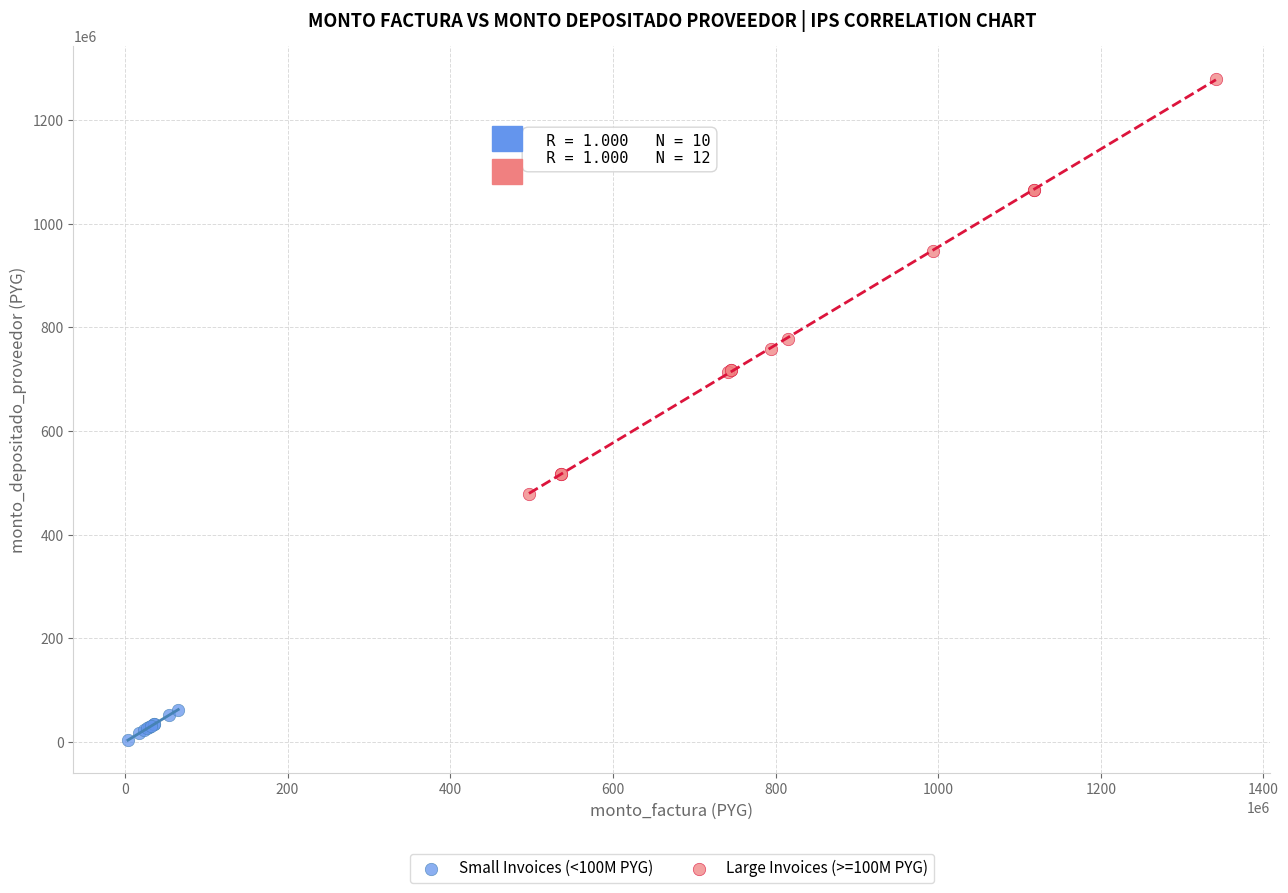

What are all the series names shown in the legend?

Small Invoices (<100M PYG), Large Invoices (>=100M PYG)